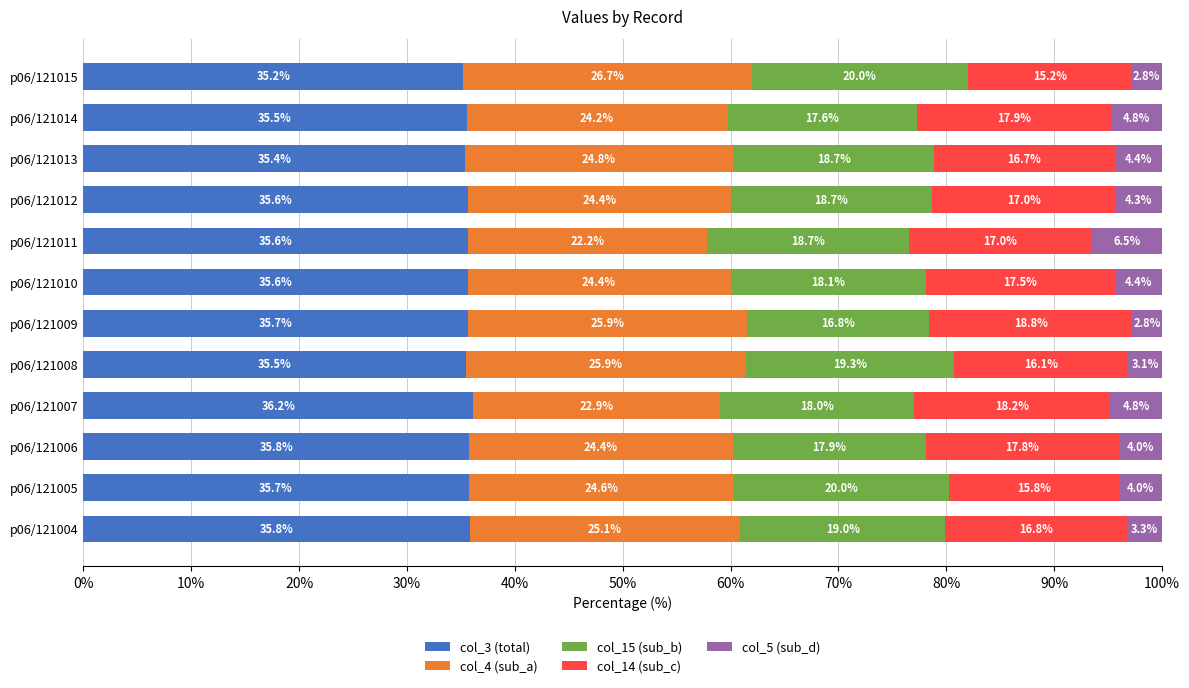

What is the maximum value for col_3 (total)?

36.2